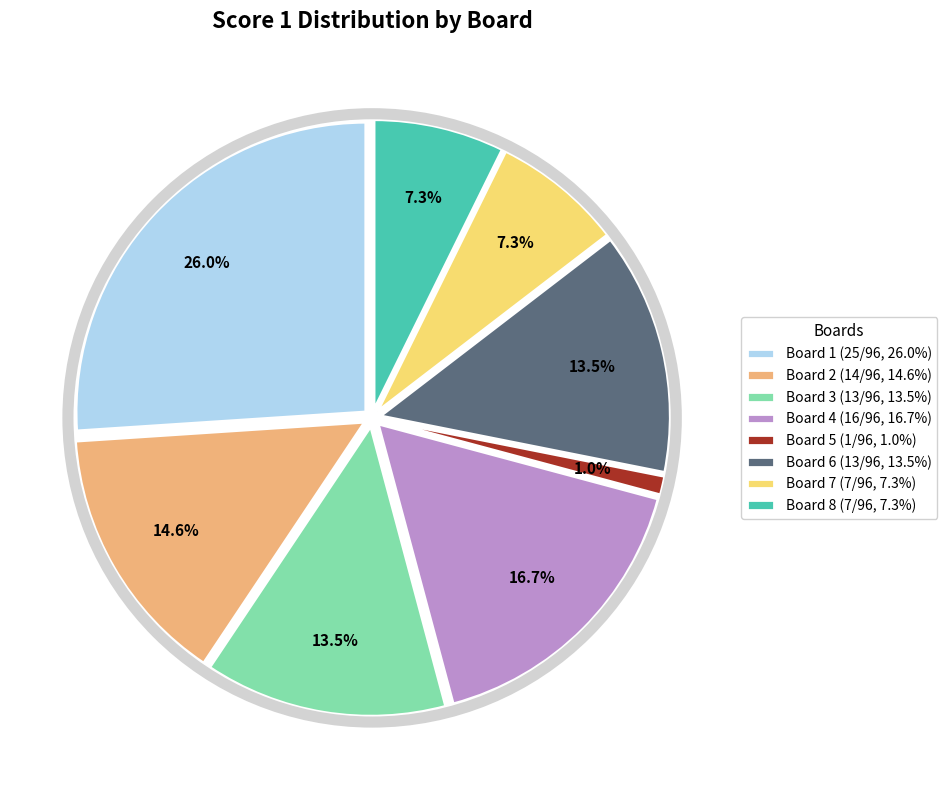

How many slices are in this pie chart?

8